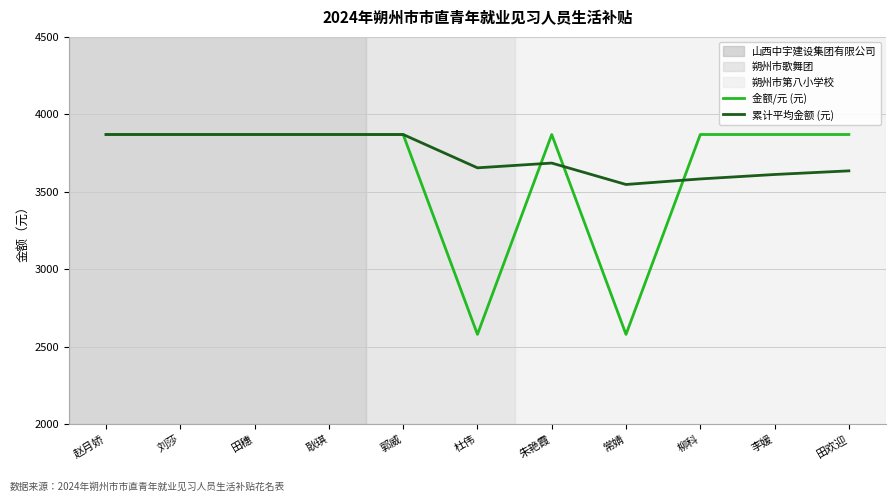

Which series has the largest total across all categories?

累计平均金额 (元)